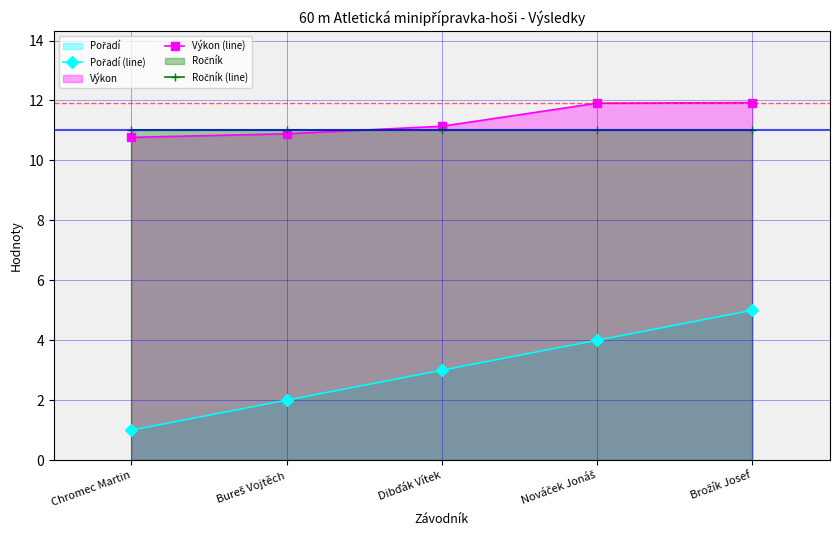

What is the label of the 5th point from the right?

Chromec Martin